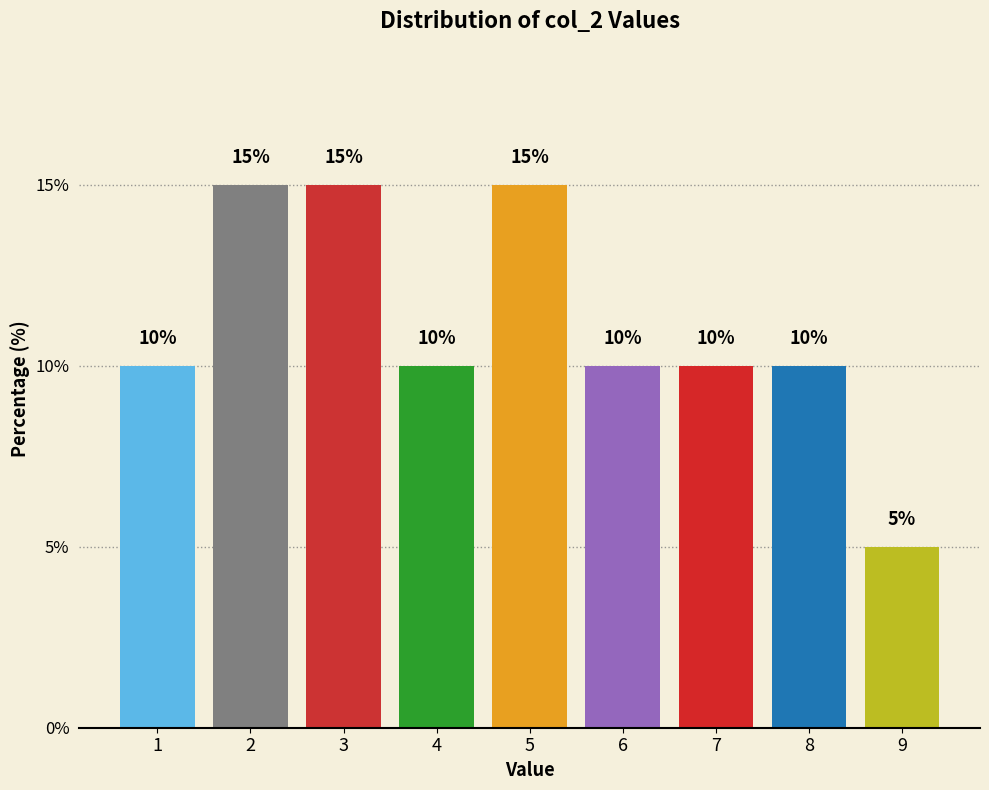

Reading left to right, extract all data points from this chart.

10	15	15	10	15	10	10	10	5